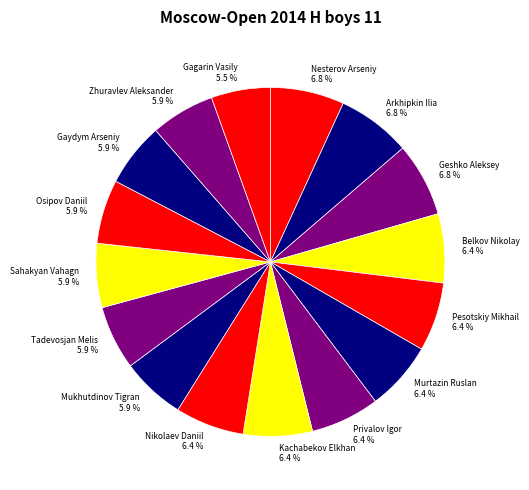

What percentage is the Nikolaev Daniil slice, to the nearest percent?

6%